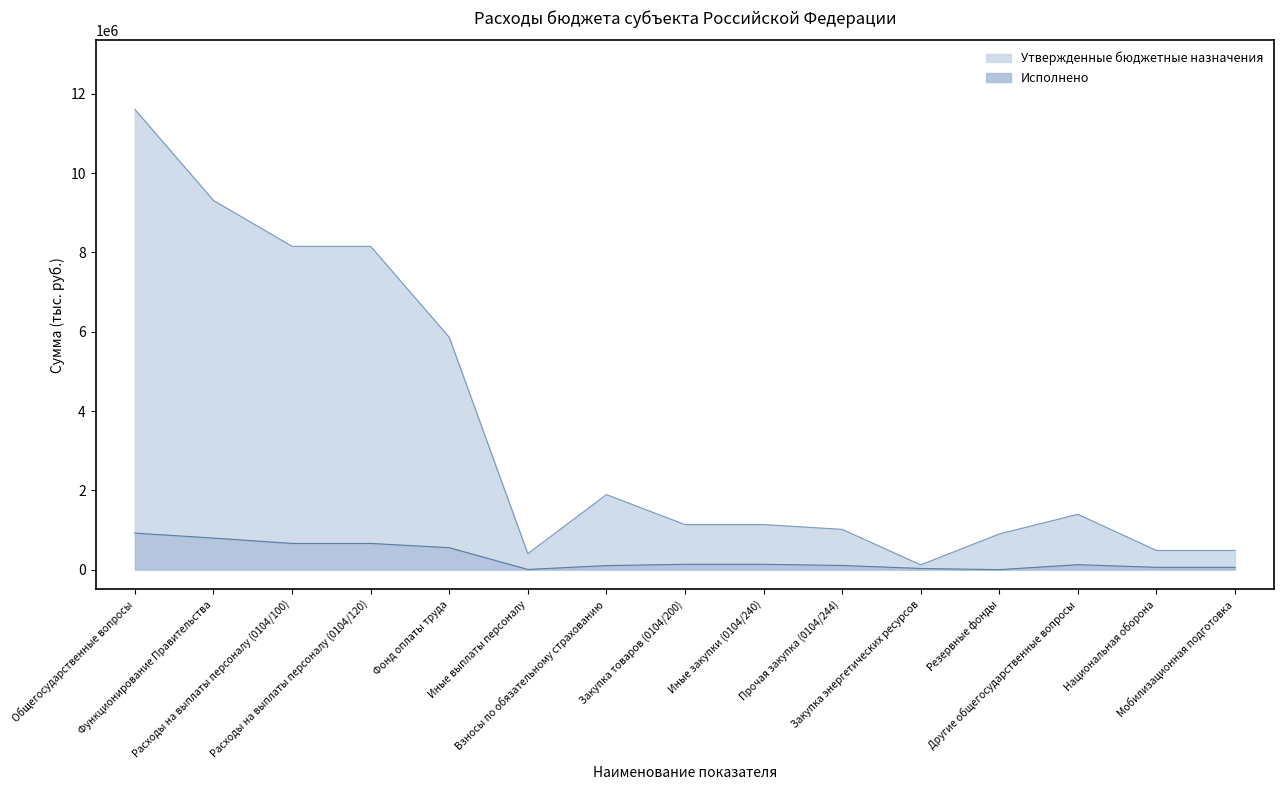

Does the chart have visible grid lines?

No